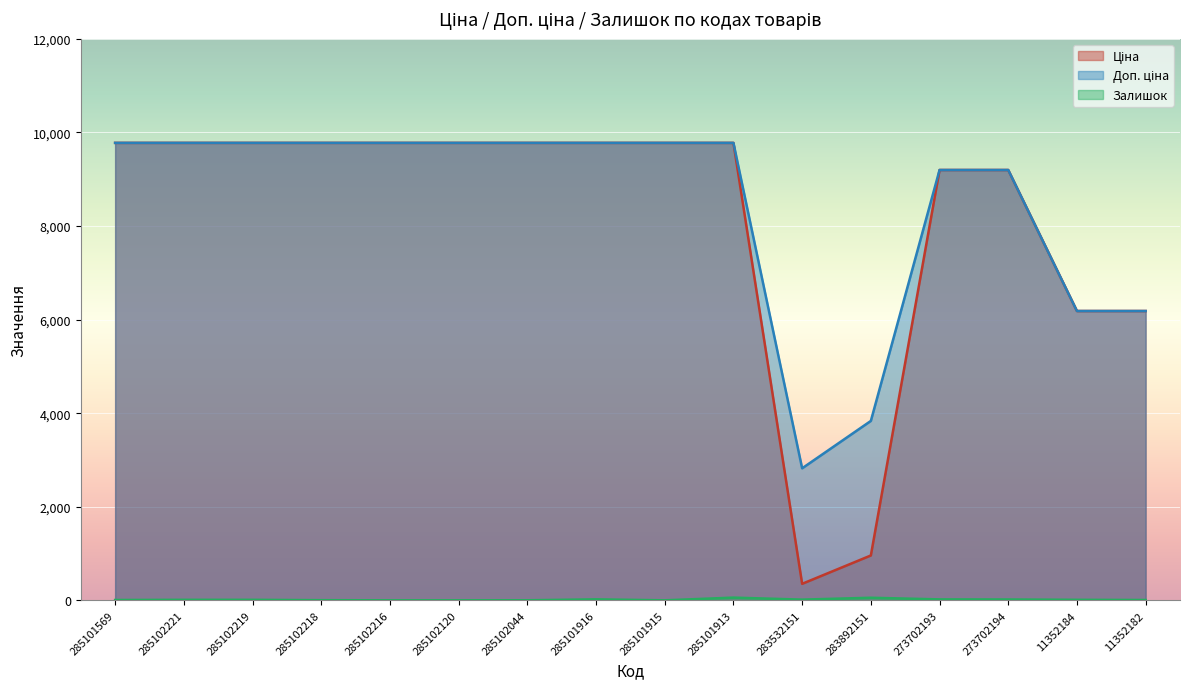

Count the number of data series in this chart.

3